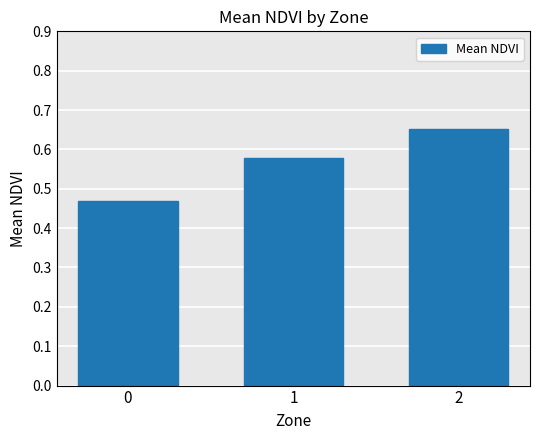

List the labels in order of value, largest first.

2, 1, 0